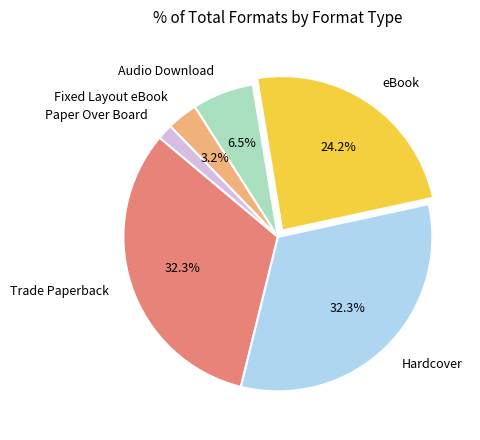

What is the smallest slice in the pie chart?

Paper Over Board